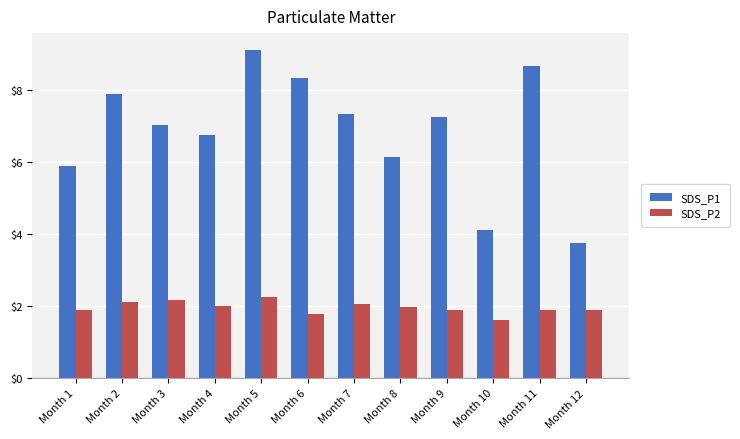

At which category is the sum across all series the highest?

Month 5